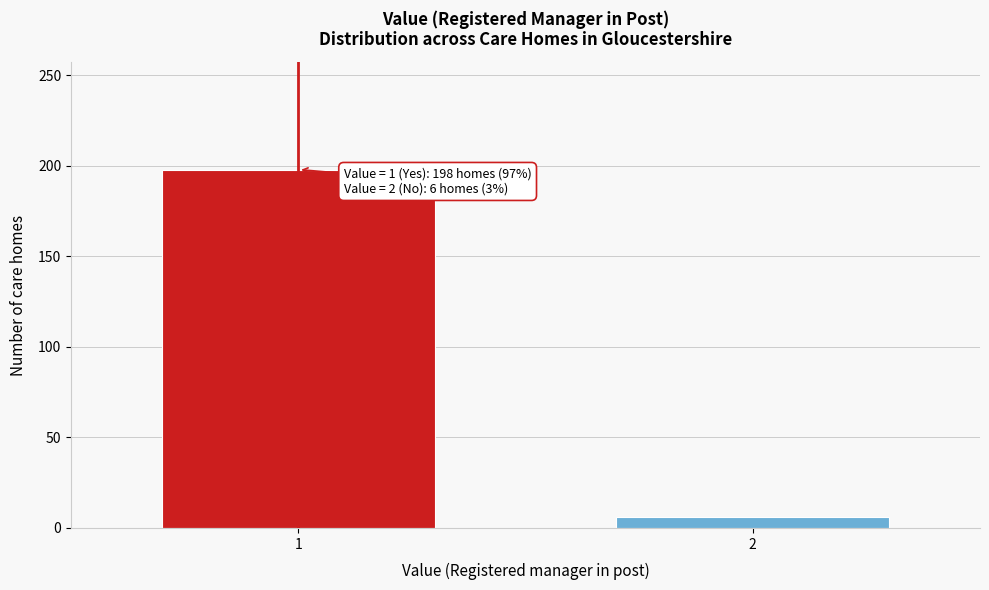

Reading left to right, transcribe all the data shown in this chart.

198	6